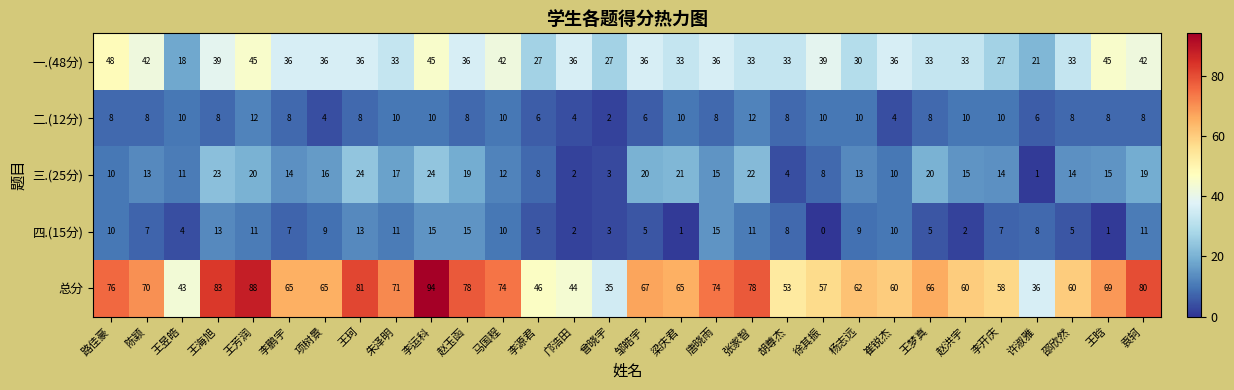

Rank the series by their maximum value, from lowest to highest.

二.(12分), 四.(15分), 三.(25分), 一.(48分), 总分